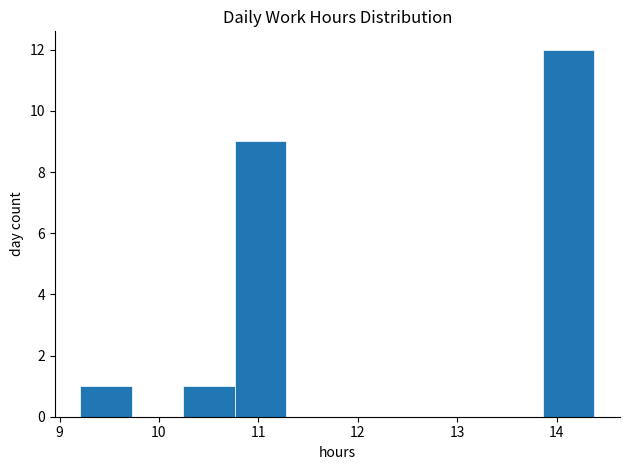

Reading left to right, transcribe this chart: for each bar, give the range it covers on the x-axis and its height. Neither the bar edges nor the heights are printed on the chart, so give them approximately, as read against the axes.

9.2 to 9.7: 1
9.7 to 10.2: 0
10.2 to 10.8: 1
10.8 to 11.3: 9
11.3 to 11.8: 0
11.8 to 12.3: 0
12.3 to 12.8: 0
12.8 to 13.3: 0
13.3 to 13.9: 0
13.9 to 14.4: 12